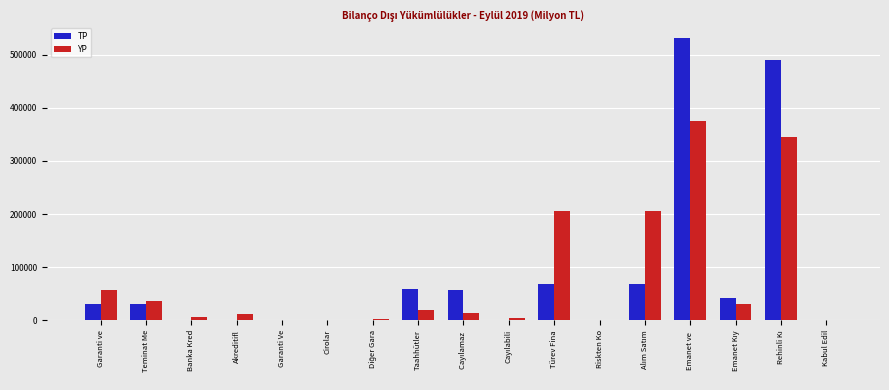

What is the highest value of the TP series?

530696.7